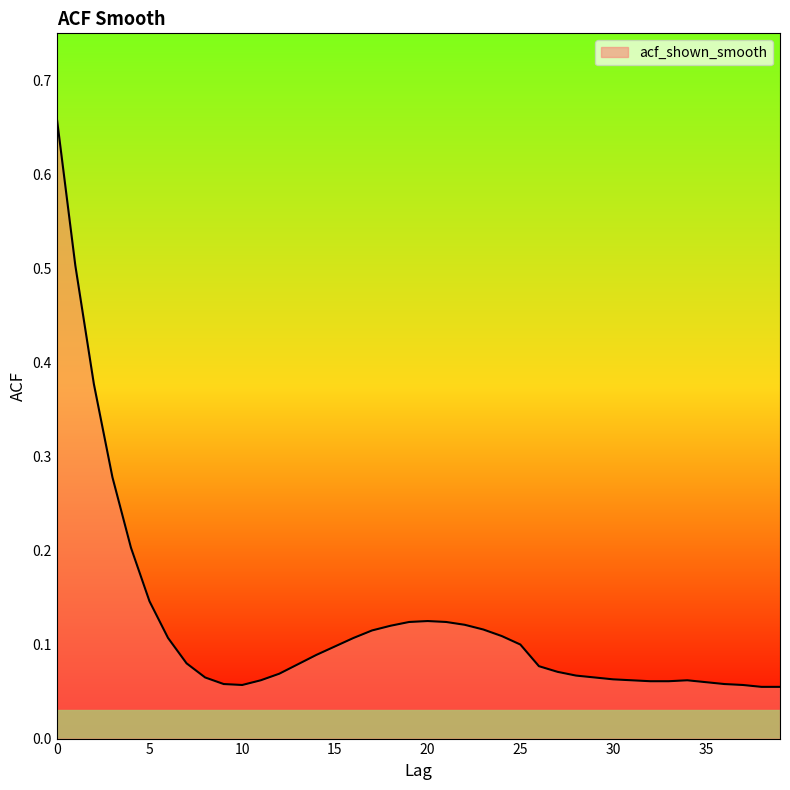

Count the number of categories in the chart.

40